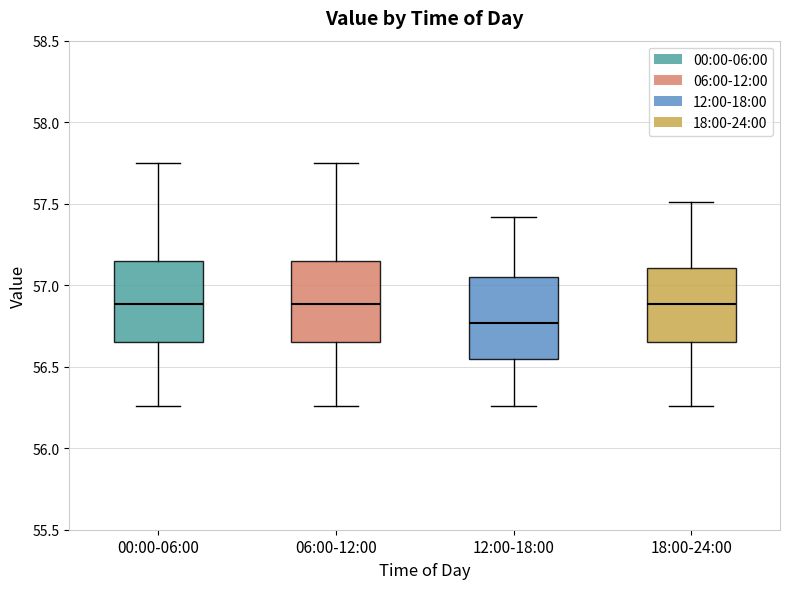

Where does the upper whisker of the box for 12:00-18:00 end on the y-axis? The values are not printed on the chart, so give them approximately, as read against the axis.

57.40